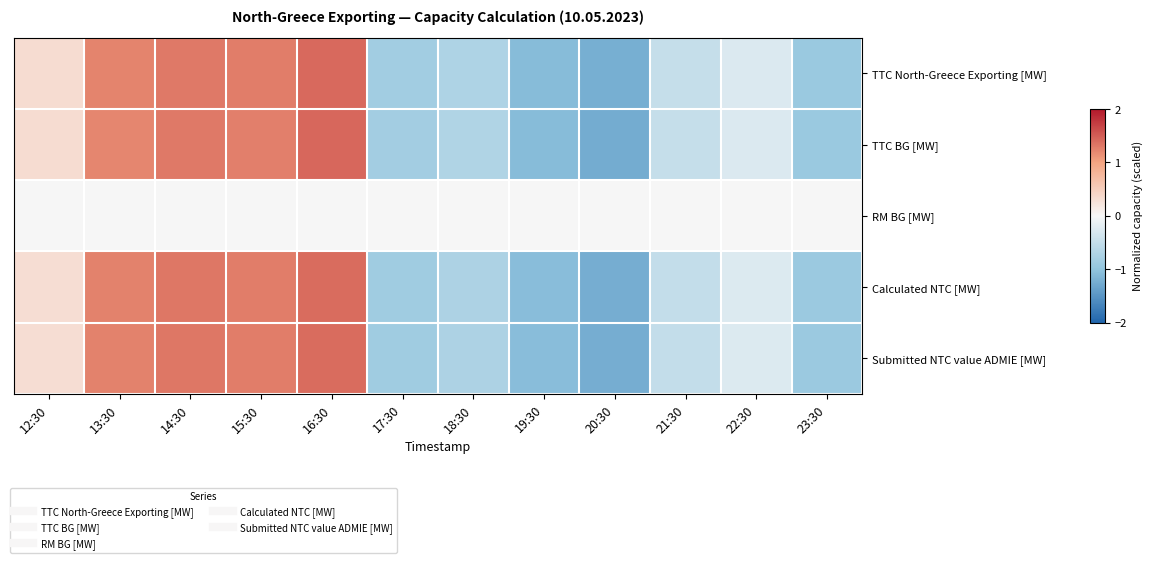

What is the greatest value displayed?

1.4